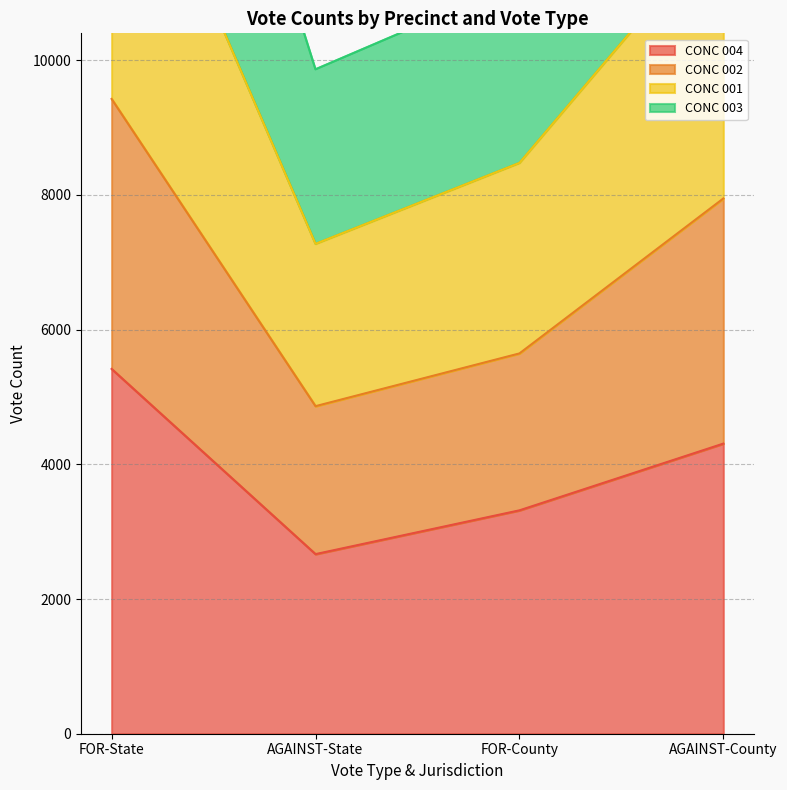

At which category does CONC 002 reach its first local valley?

AGAINST-State